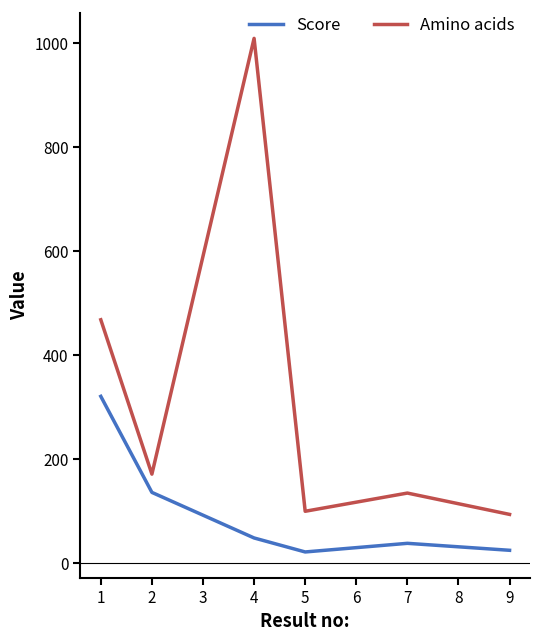

What is the average value of the Amino acids series?

329.6